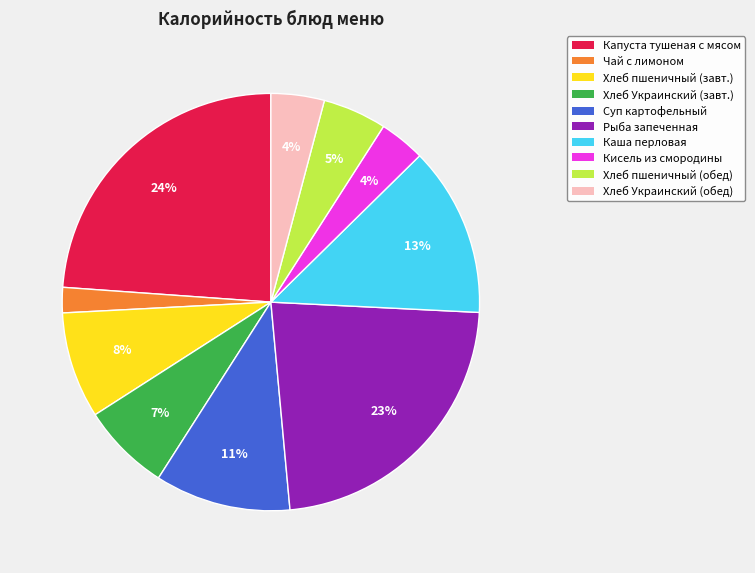

To the nearest percent, what is the difference between the largest and smallest slice percentages?

22%